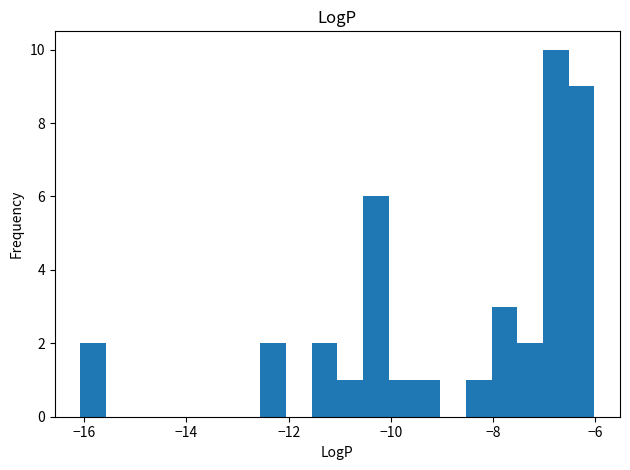

Read against the x-axis, roughly where is the centre of the tallest bar?

-6.8